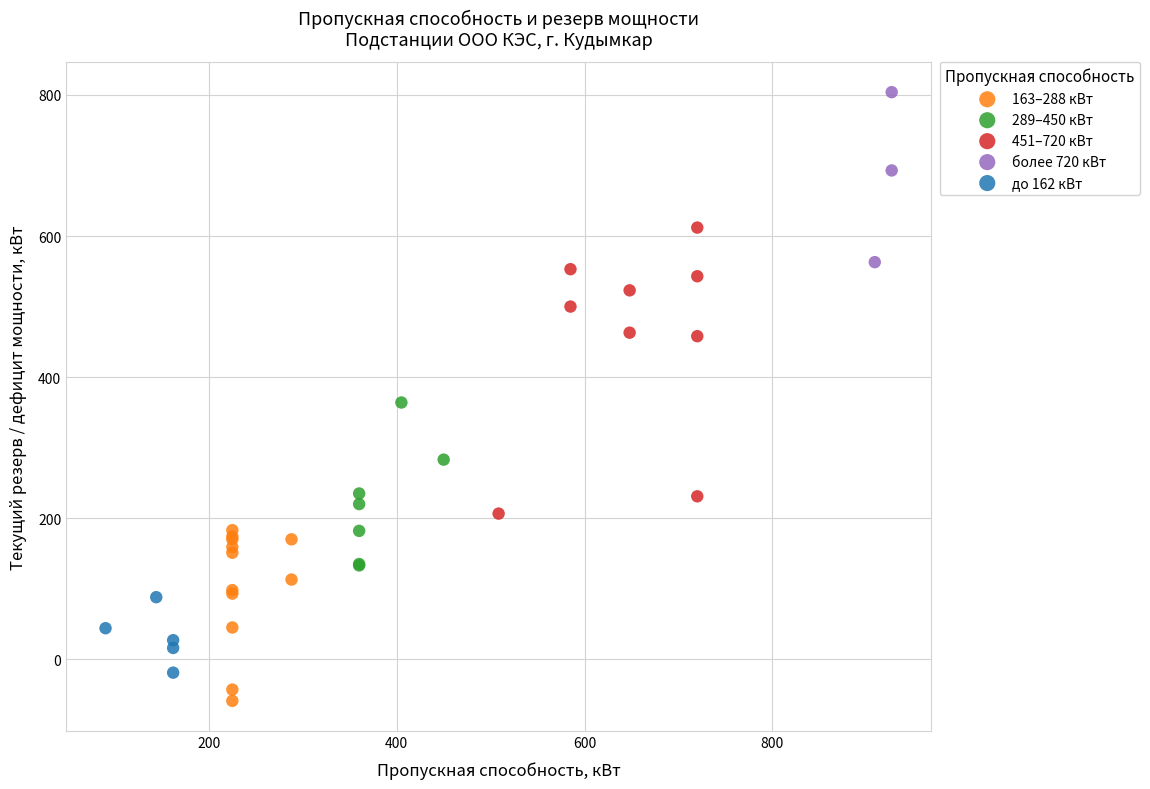

Which series reaches the minimum Y coordinate?

163–288 кВт